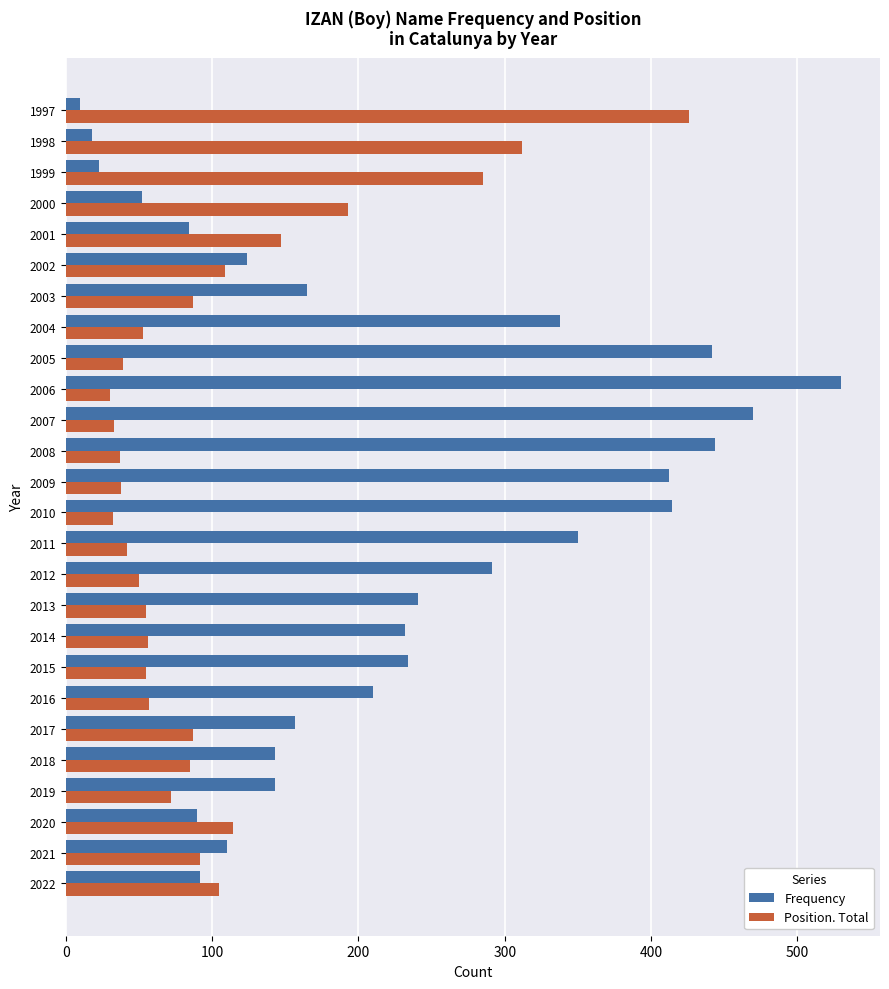

Which series has the largest range (max minus min)?

Frequency